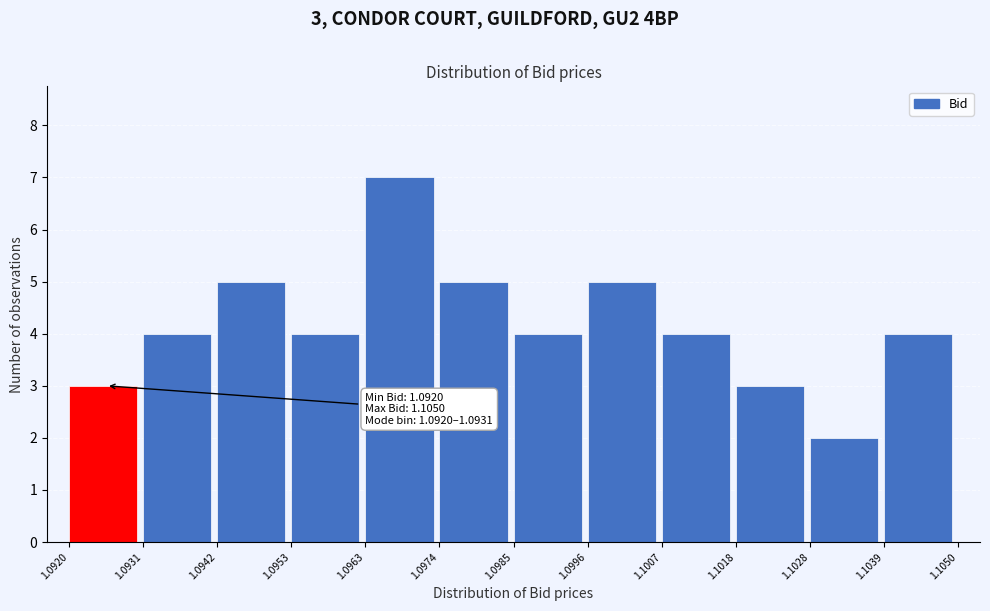

Over which range of the x-axis is the bar tallest?

1.0963 to 1.0974